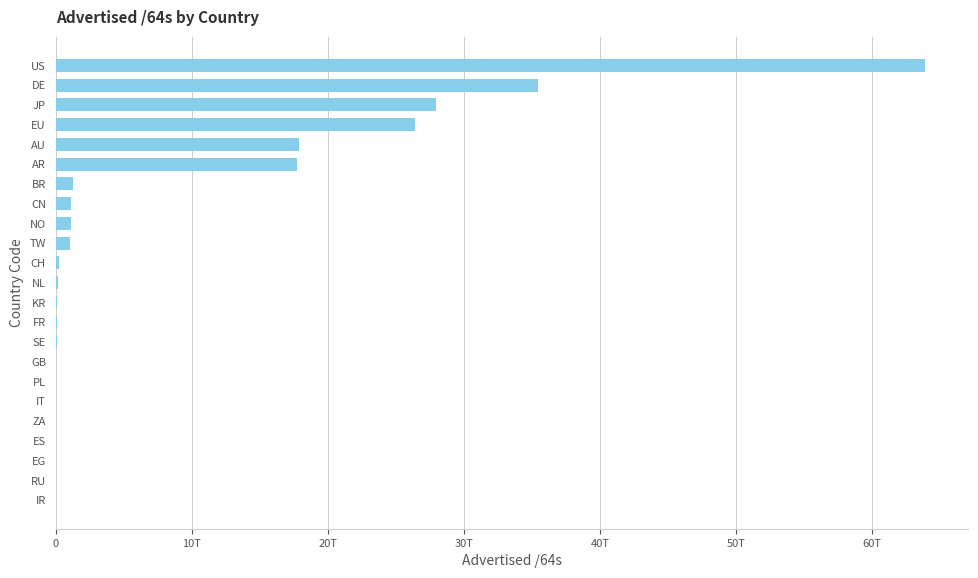

Are the bars horizontal?

Yes